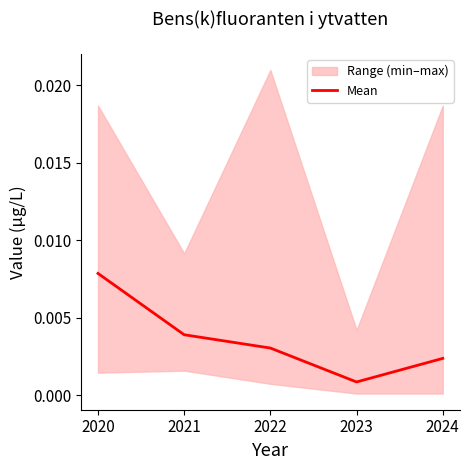

At which category does the data reach its first local valley?

2023